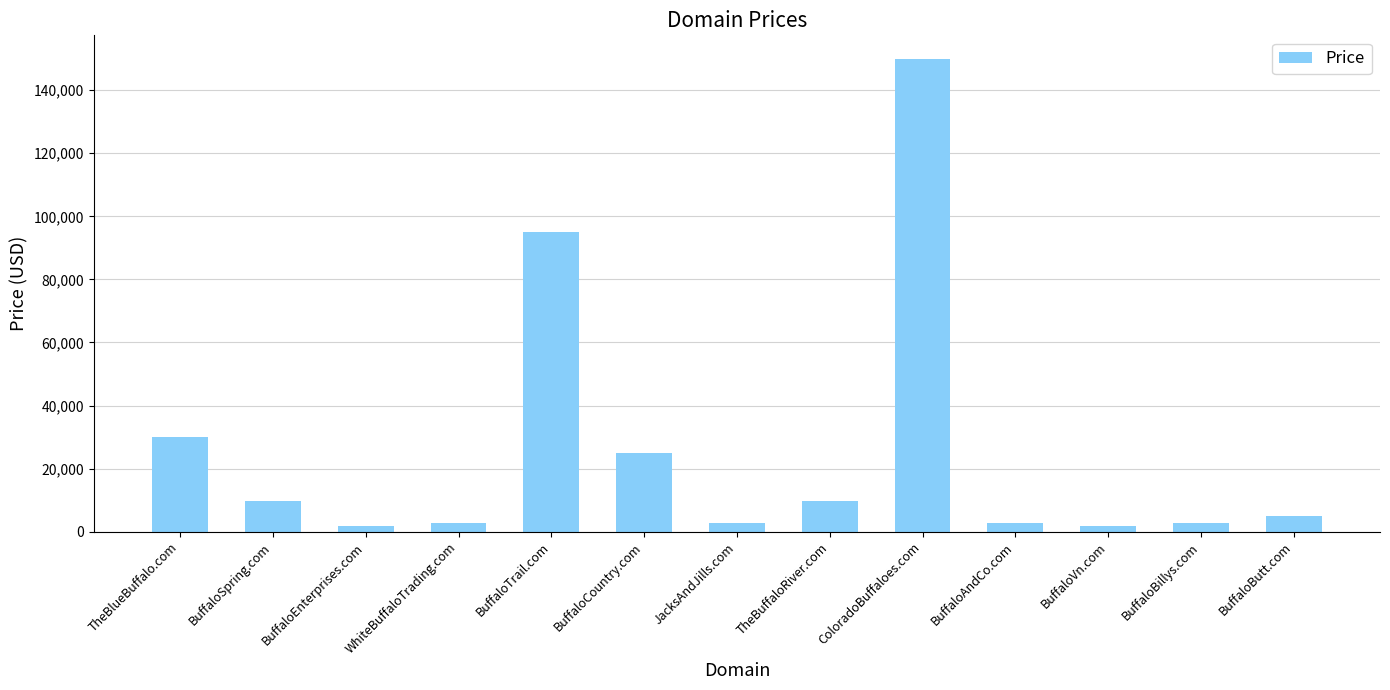

What is the label of the 7th bar from the left?

JacksAndJills.com